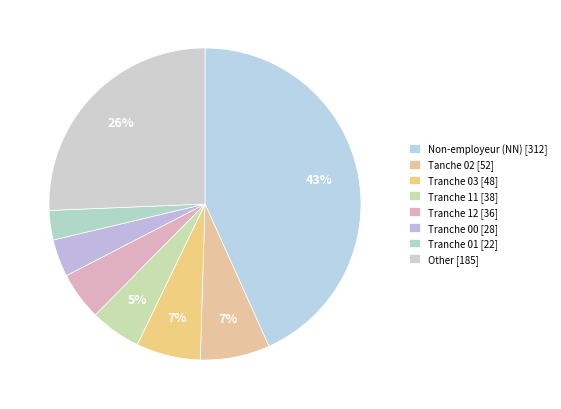

Rank the categories by value from lowest to highest.

01, 00, 12, 11, 03, 02, Other, NN